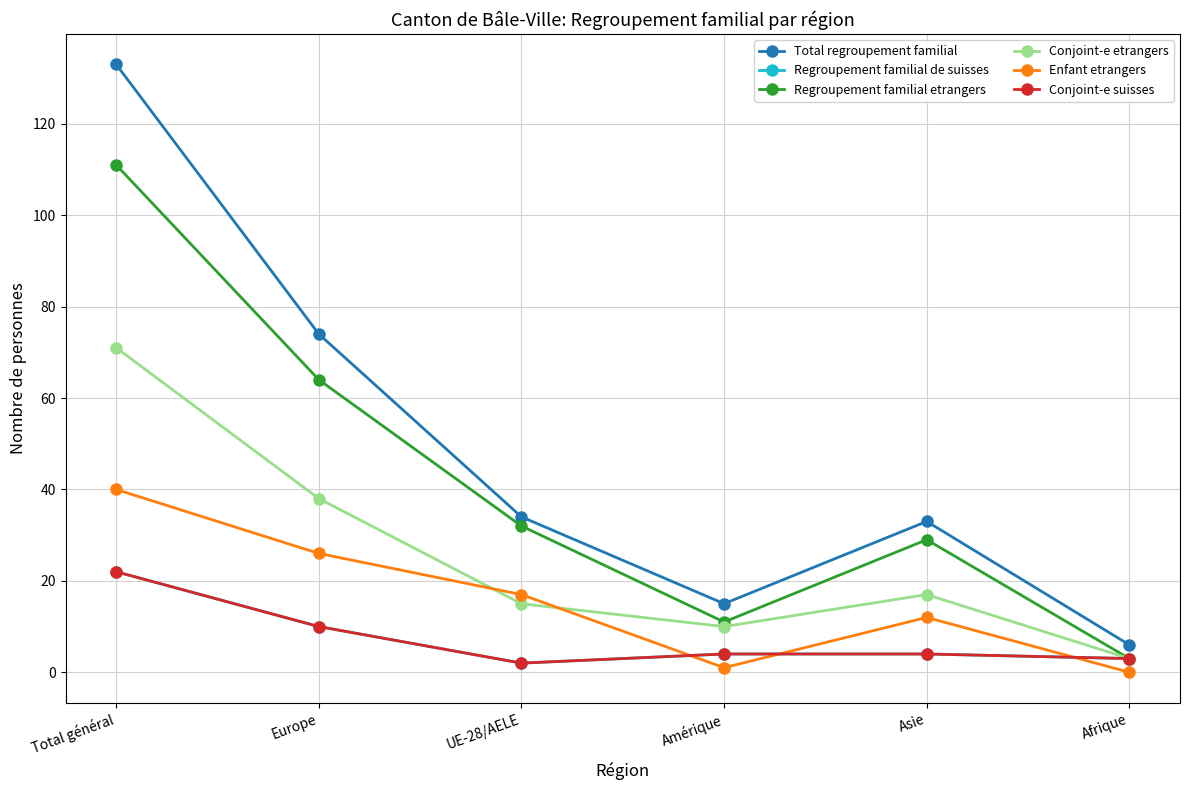

Where does the Total regroupement familial series first go above 34?

Total général